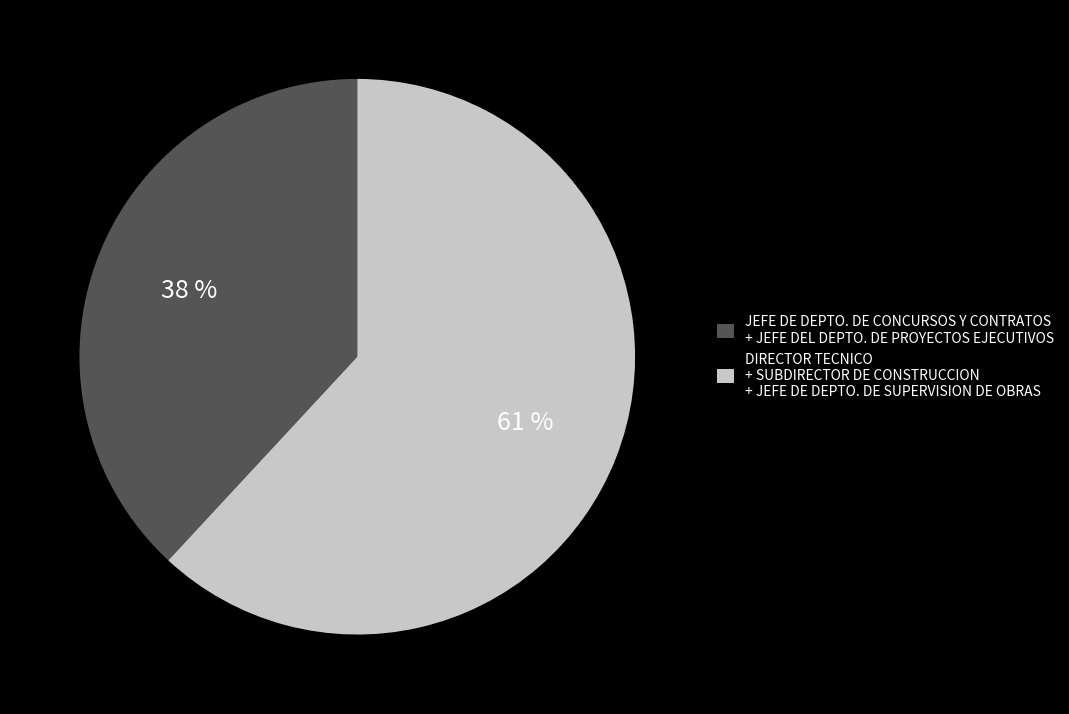

True or false: SUBDIRECTOR DE CONSTRUCCION accounts for 16% of the total.

False